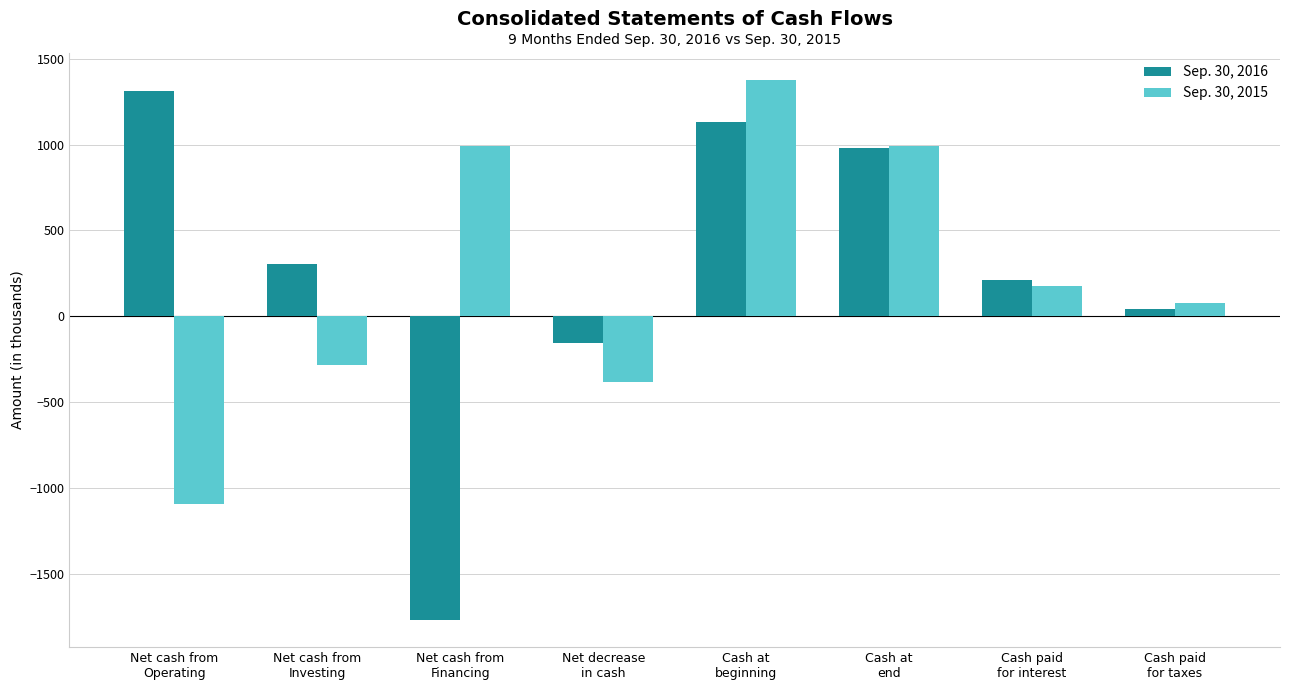

What is the total value across all series at Net cash from
Operating?

218